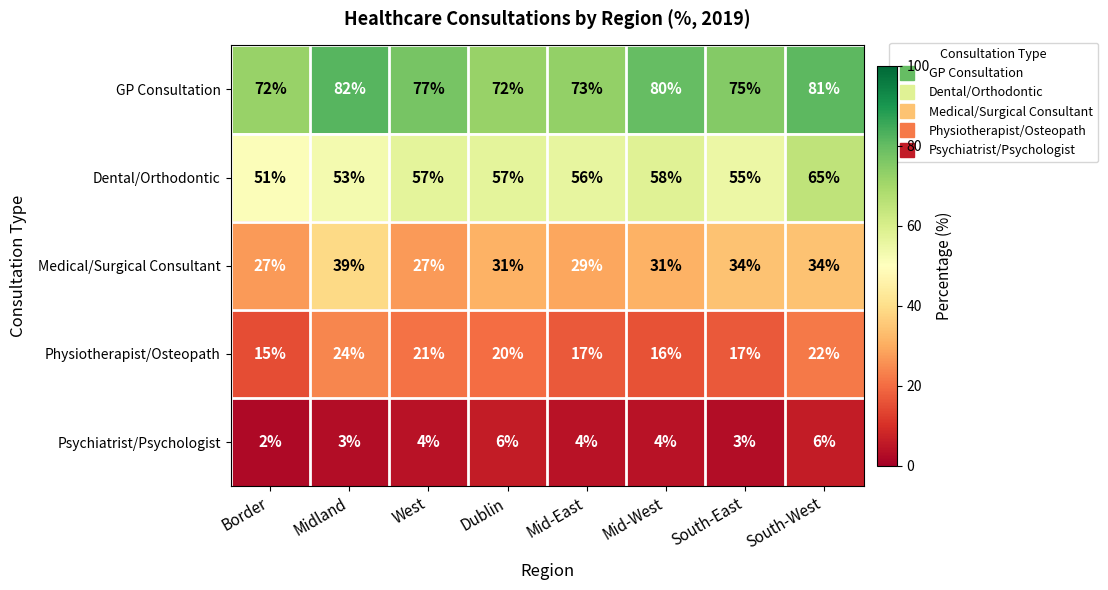

Which series has the widest spread of values?

Dental/Orthodontic